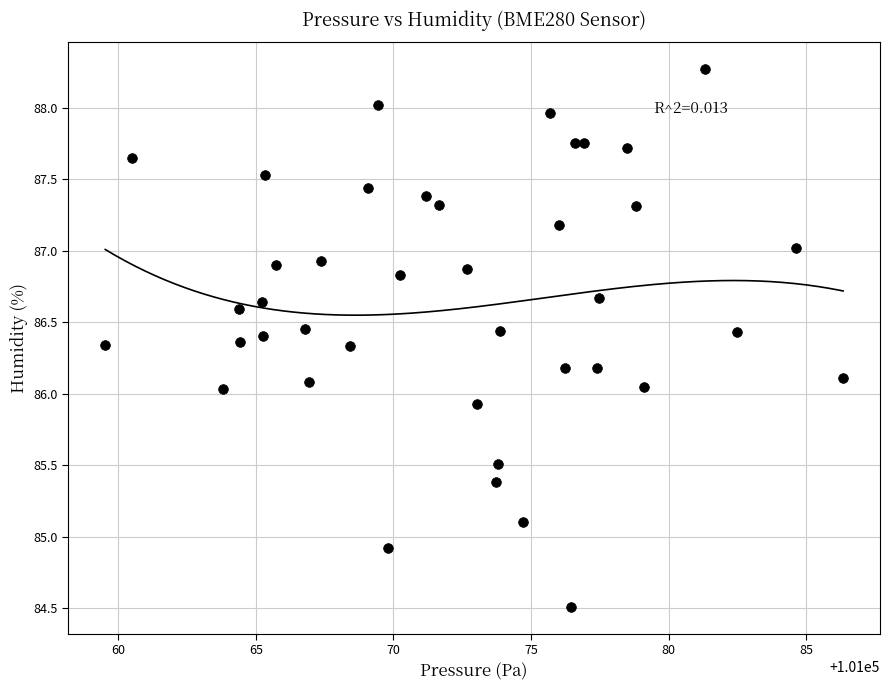

What is the range of Y values (max minus min)?

3.8